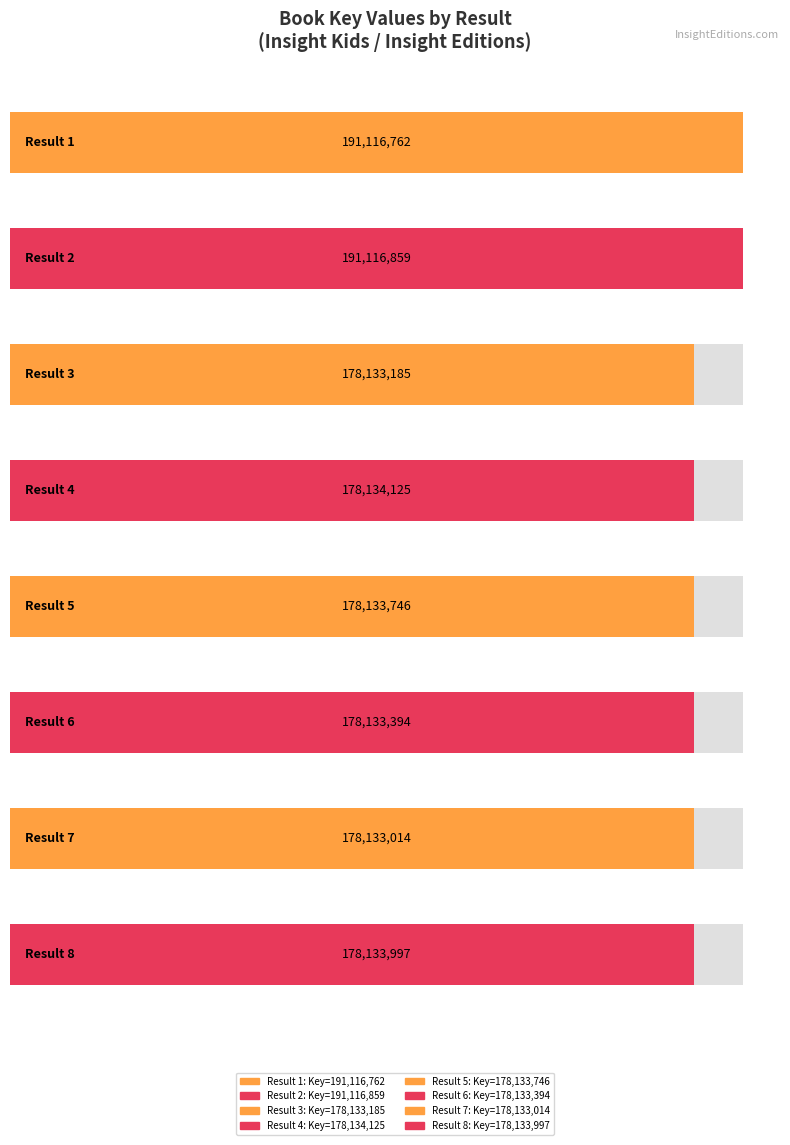

Are the bars grouped side by side (vs. stacked)?

No